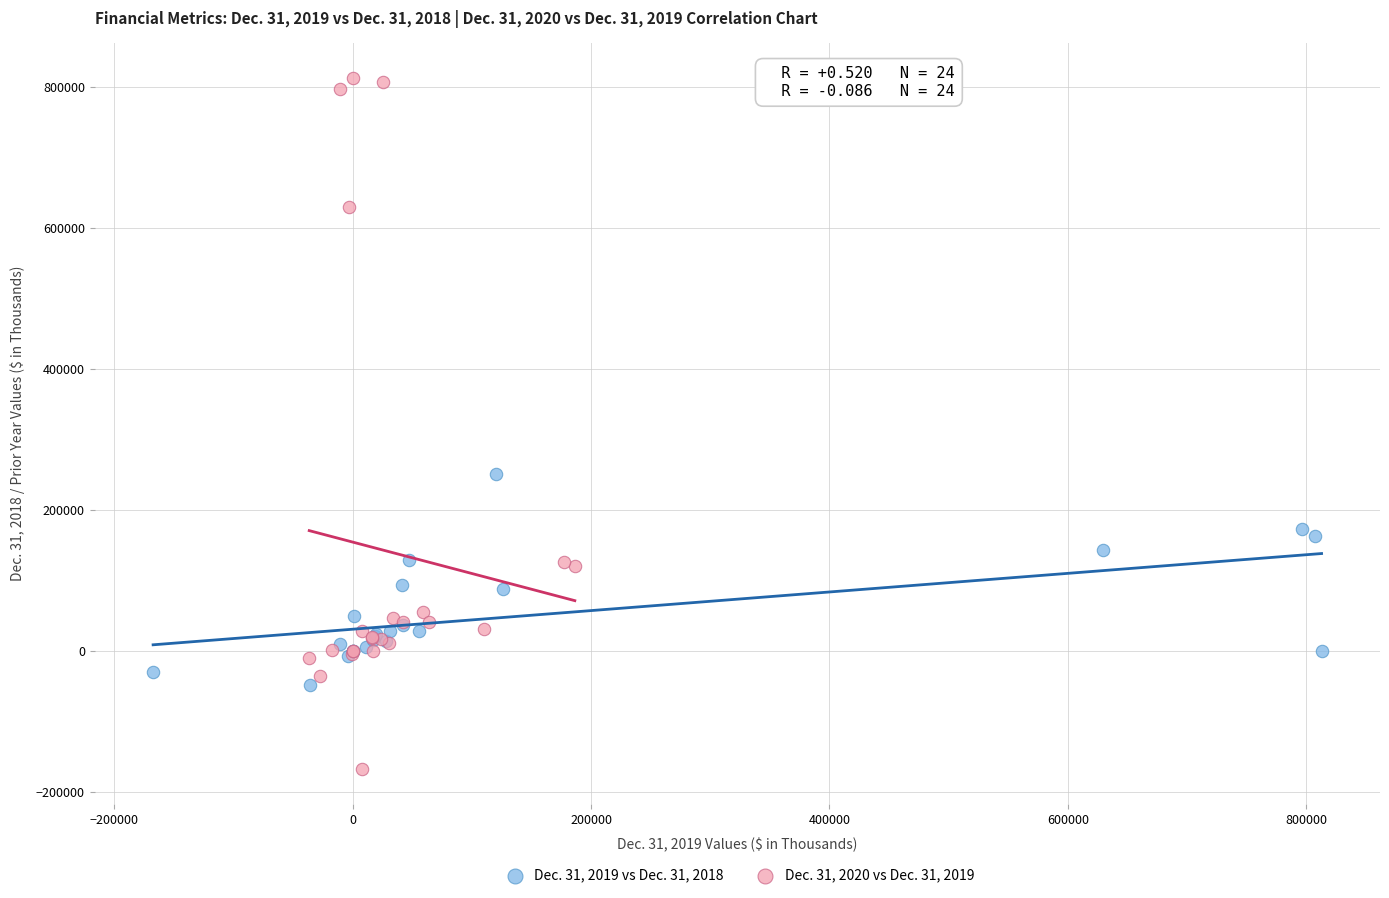

Which series has the largest Y range (max minus min)?

Dec. 31, 2020 vs Dec. 31, 2019